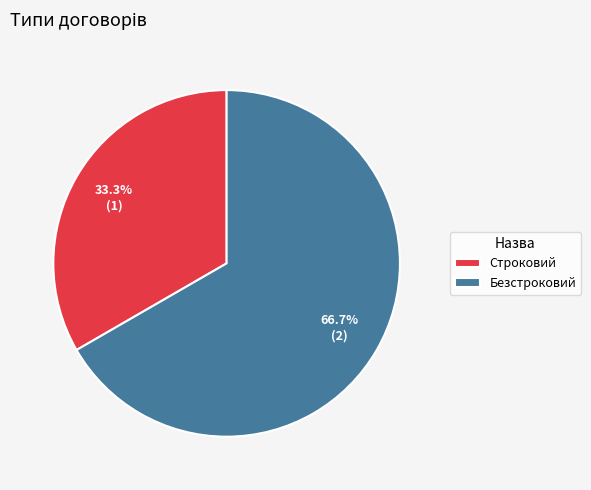

Which slice is the smallest?

Строковий